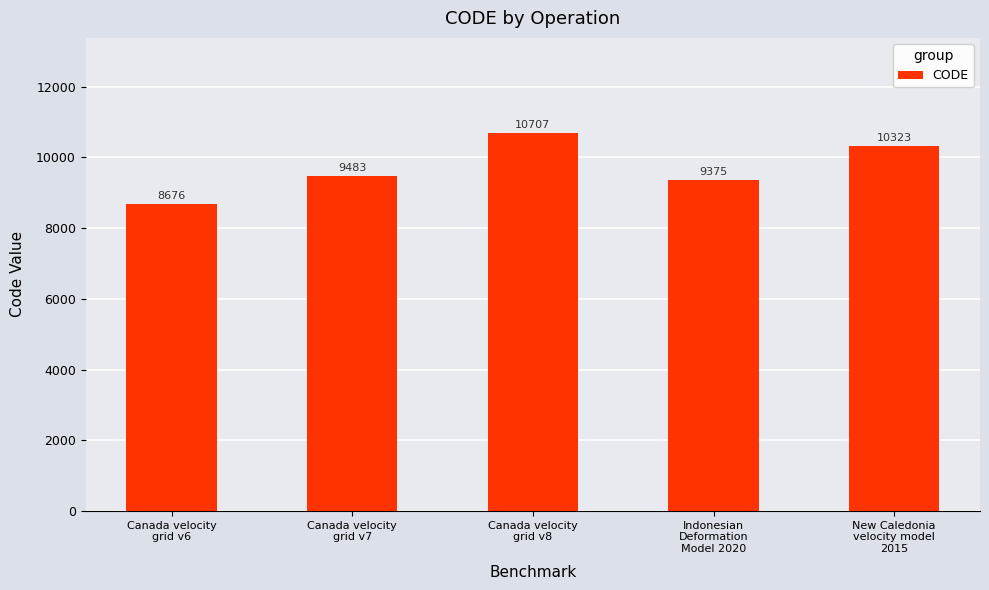

What is the value of the 2nd bar from the left?

9483